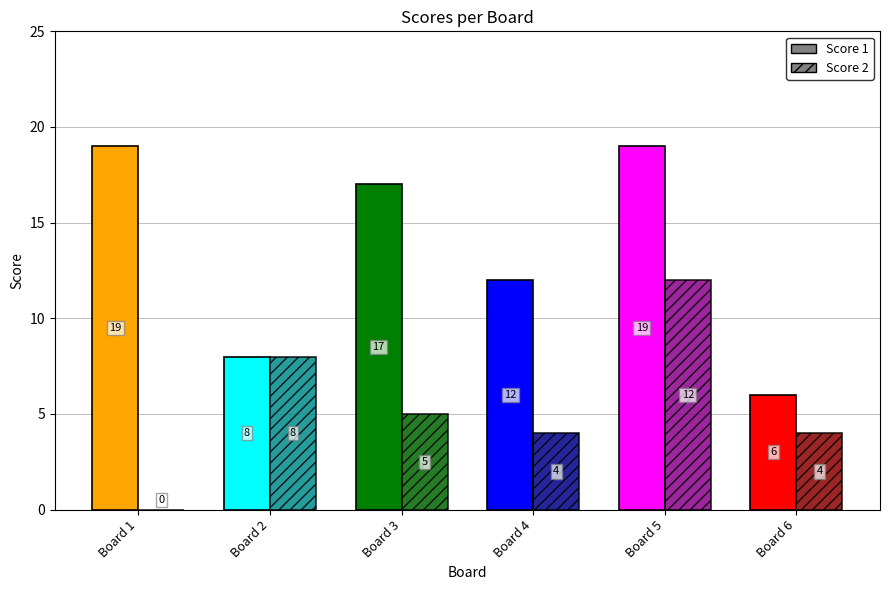

At which label does Score 2 reach its peak?

Board 5